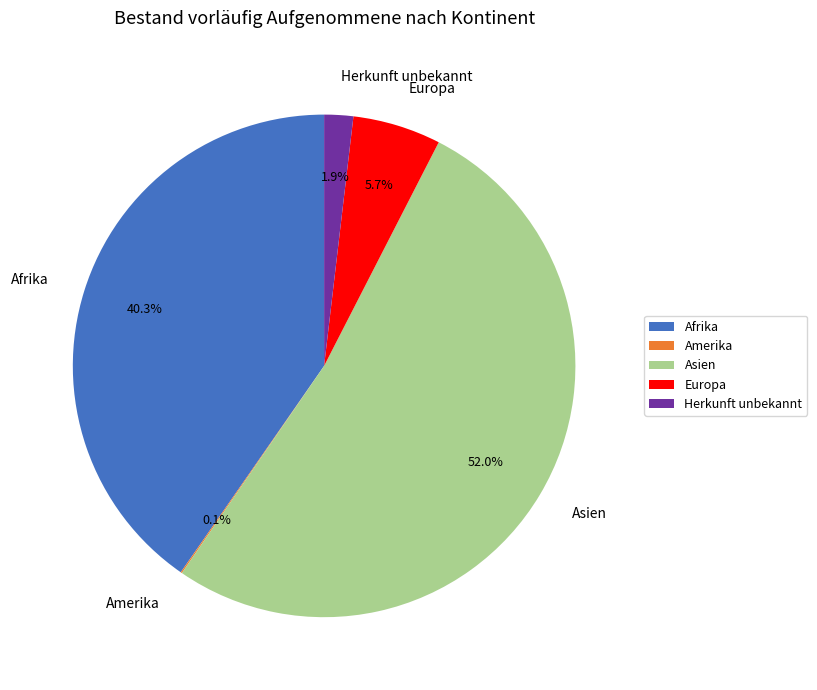

Between Afrika and Herkunft unbekannt, which is larger?

Afrika